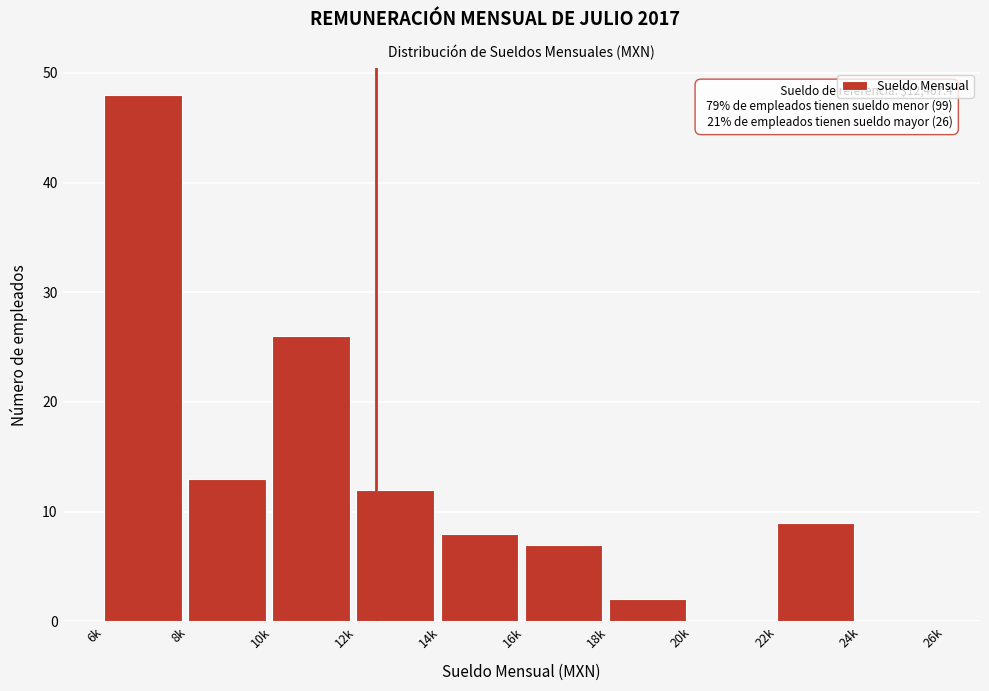

Reading left to right, list all the values displayed in this chart.

6k=48	8k=13	10k=26	12k=12	14k=8	16k=7	18k=2	20k=0	22k=9	24k=0